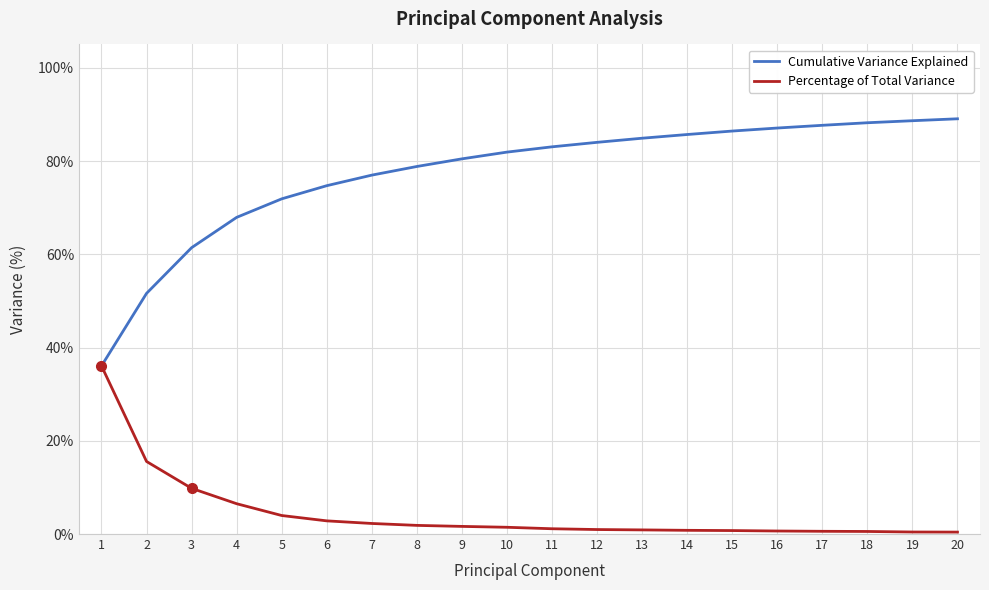

What is the difference between the second highest and minimum values in the Percentage of Total Variance series?

15.1